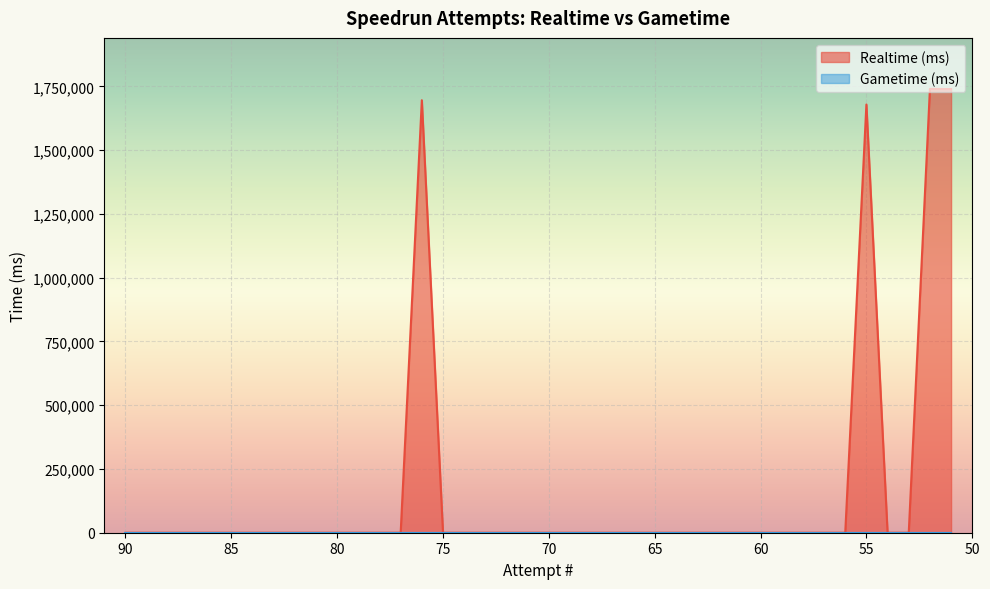

Reading left to right, list all the values displayed in this chart.

0	0	0	0	0	0	0	0	0	0	0	0	0	0	1695936	0	0	0	0	0	0	0	0	0	0	0	0	0	0	0	0	0	0	0	0	1679085	0	0	1740327	1739719